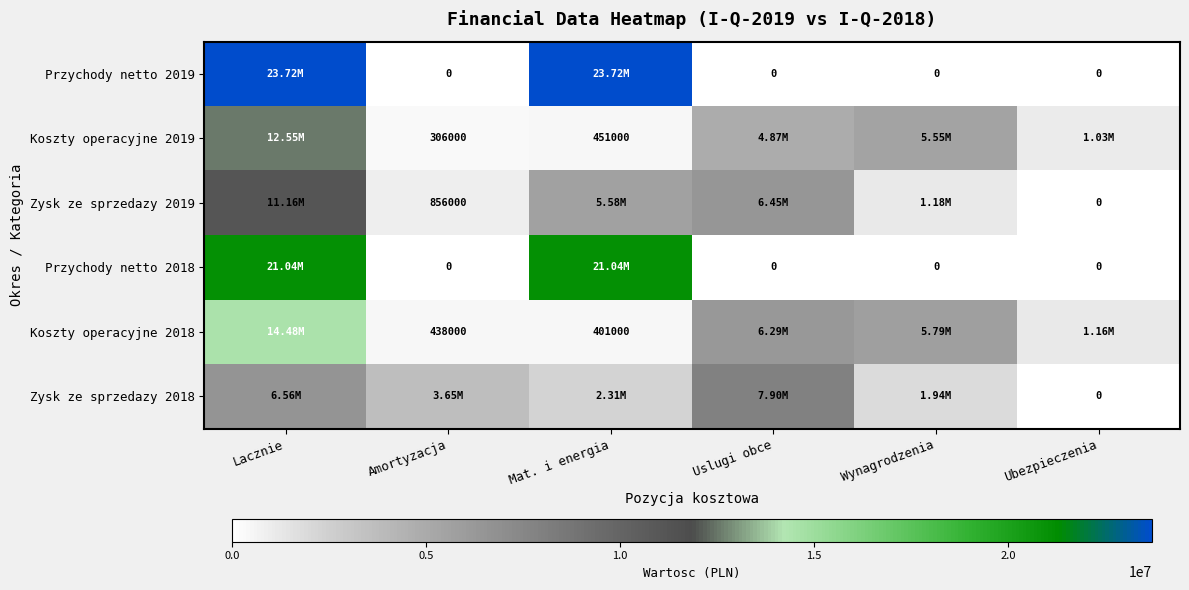

What is the difference between the Koszty operacyjne 2018 values at Mat. i energia and Amortyzacja?

37000